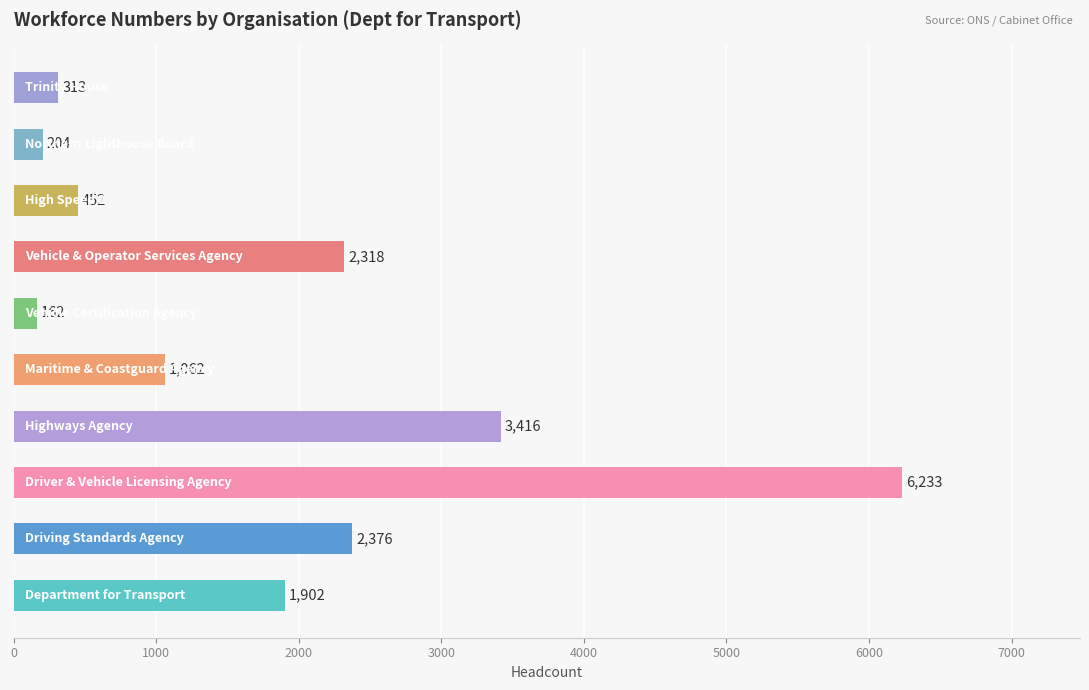

What is the smallest value displayed?

162